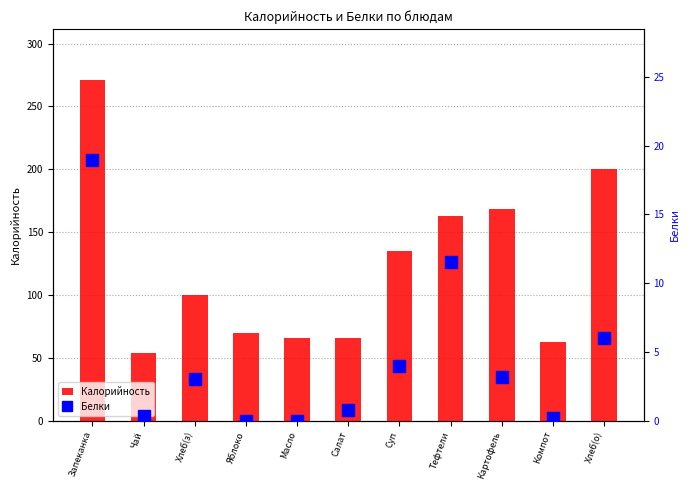

The value of Калорийность at Хлеб(о) is 304.1. True or false?

False